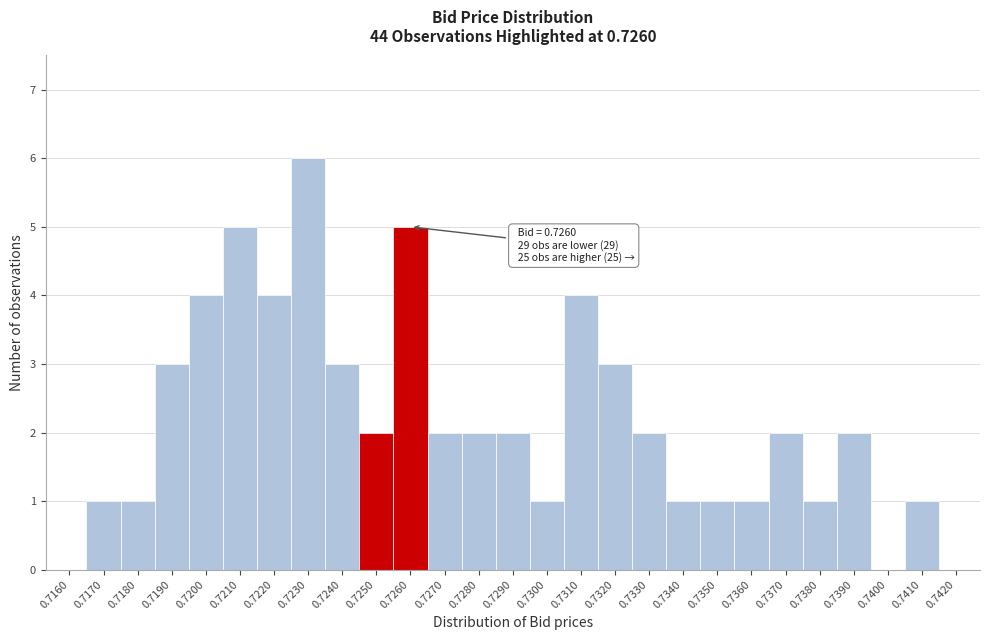

Reading left to right, transcribe all the data shown in this chart.

0.7160=0	0.7170=1	0.7180=1	0.7190=3	0.7200=4	0.7210=5	0.7220=4	0.7230=6	0.7240=3	0.7250=2	0.7260=5	0.7270=2	0.7280=2	0.7290=2	0.7300=1	0.7310=4	0.7320=3	0.7330=2	0.7340=1	0.7350=1	0.7360=1	0.7370=2	0.7380=1	0.7390=2	0.7400=0	0.7410=1	0.7420=0